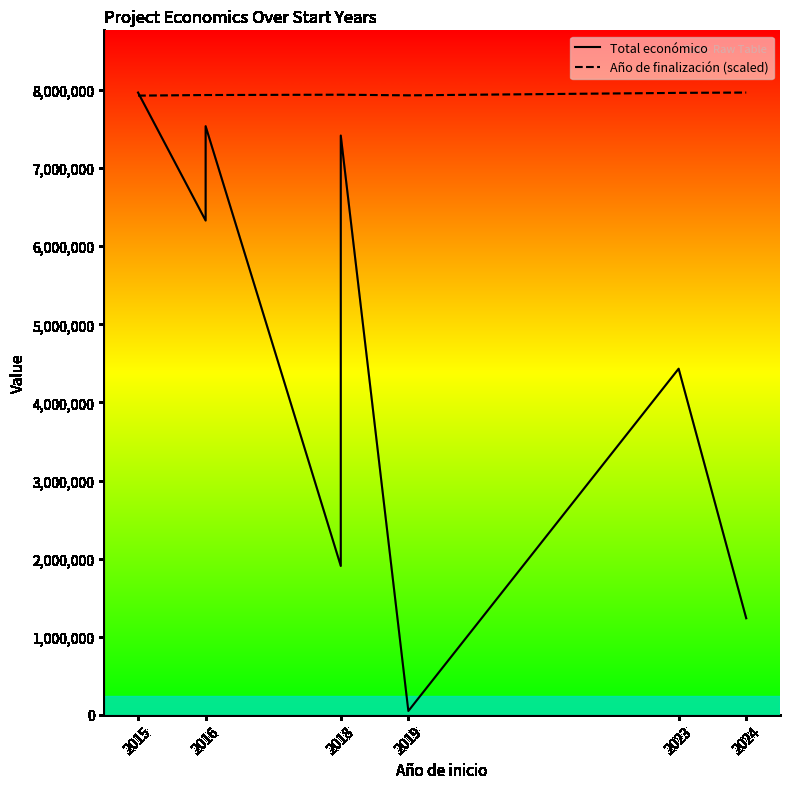

What value does the Año de finalización (scaled) series have at 2018?

7939198.5